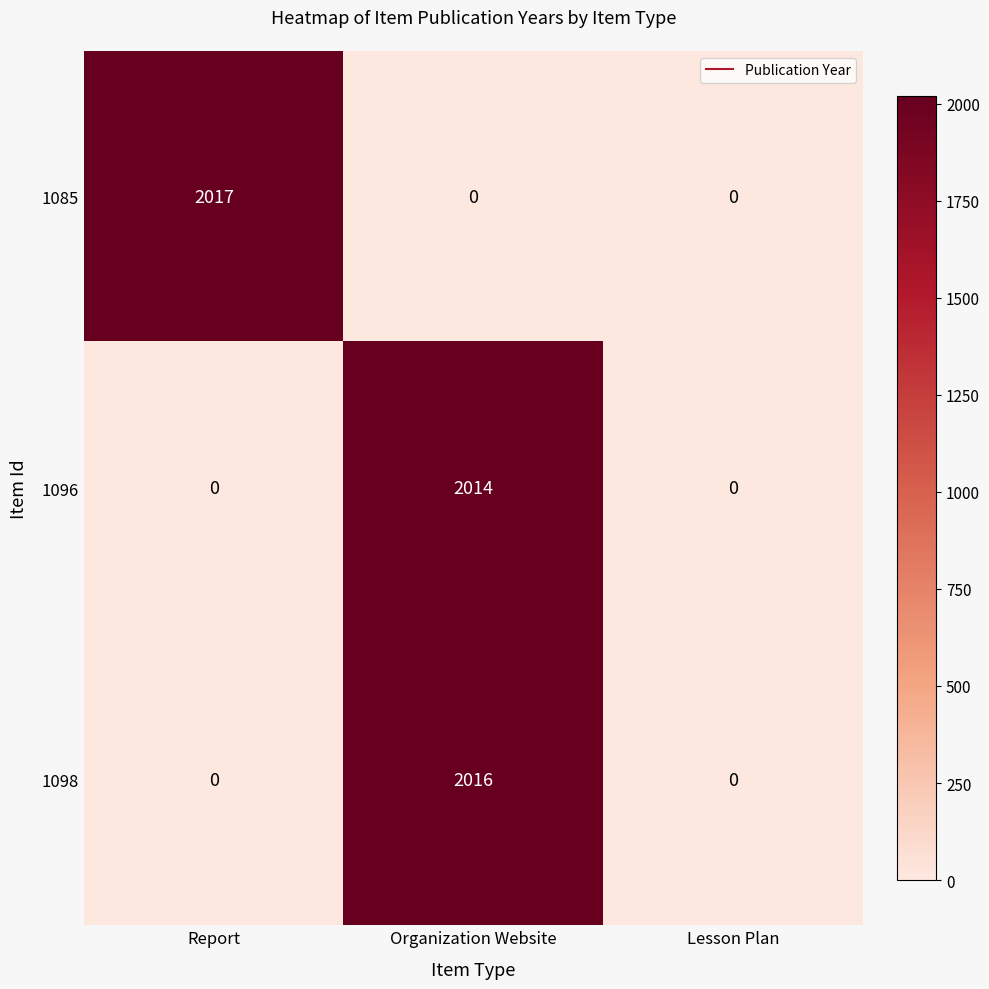

Which series changed the most between Report and Lesson Plan?

1085